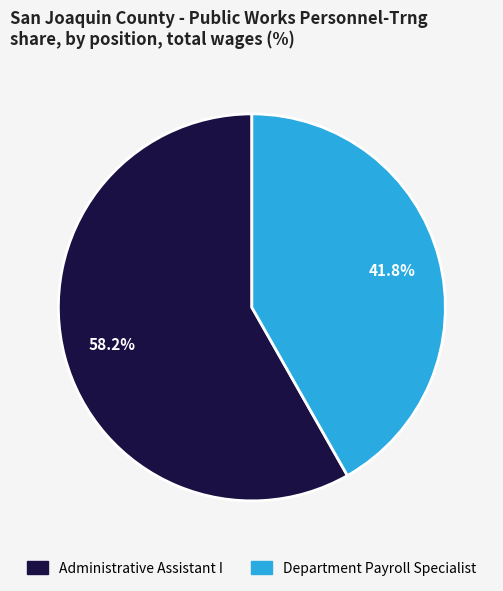

Does Administrative Assistant I account for over 50% of the chart?

Yes